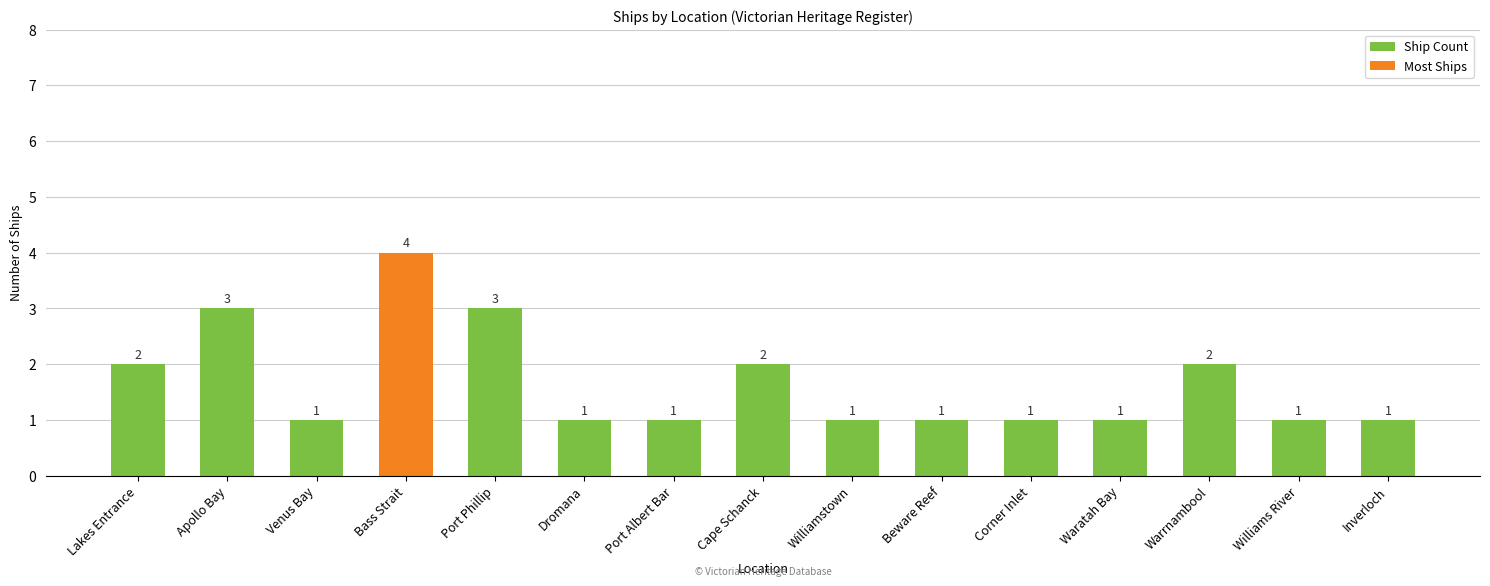

Which category has the highest value across all series?

Bass Strait